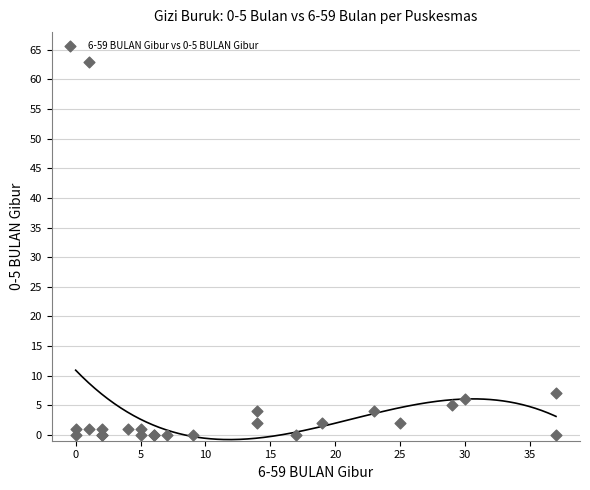

What Y value in the scatter plot is closest to 31?

7